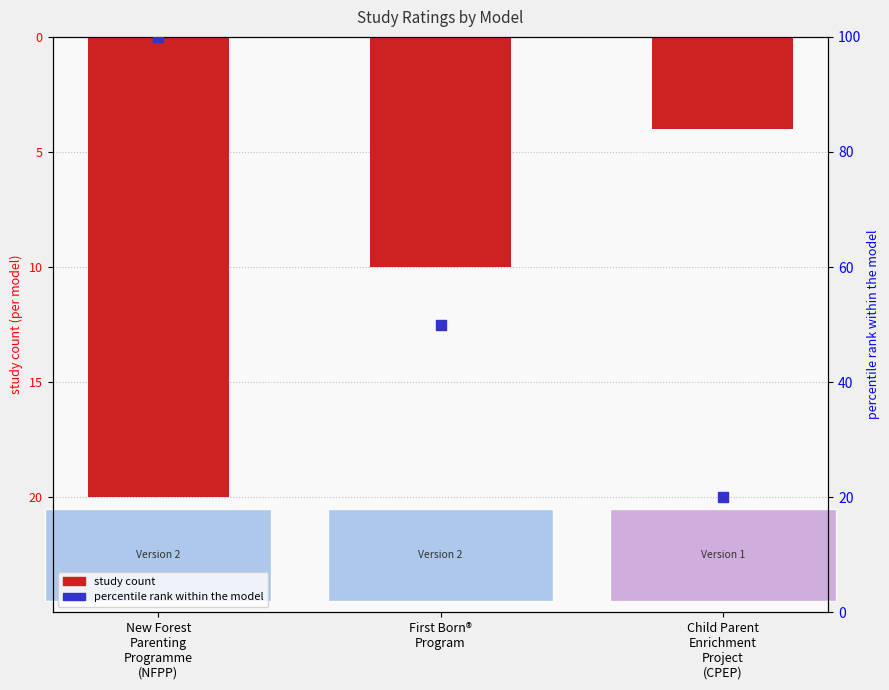

Is the value of study count at New Forest
Parenting
Programme
(NFPP) greater than the value of percentile rank at First Born®
Program?

No